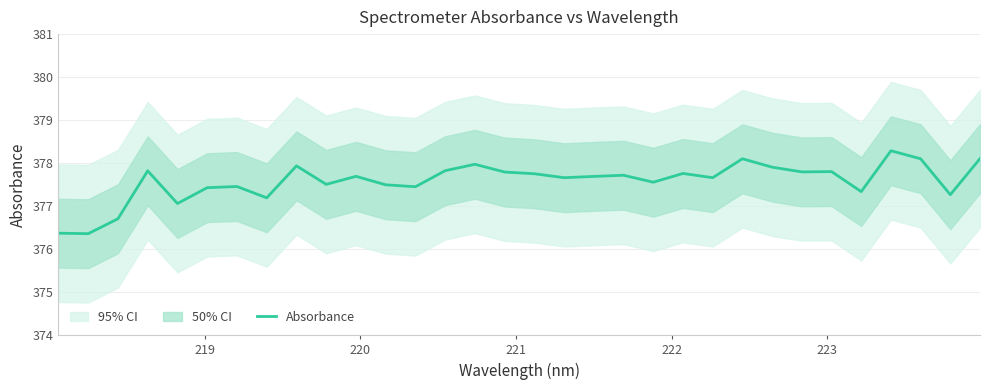

What is the minimum value for Absorbance?

376.4